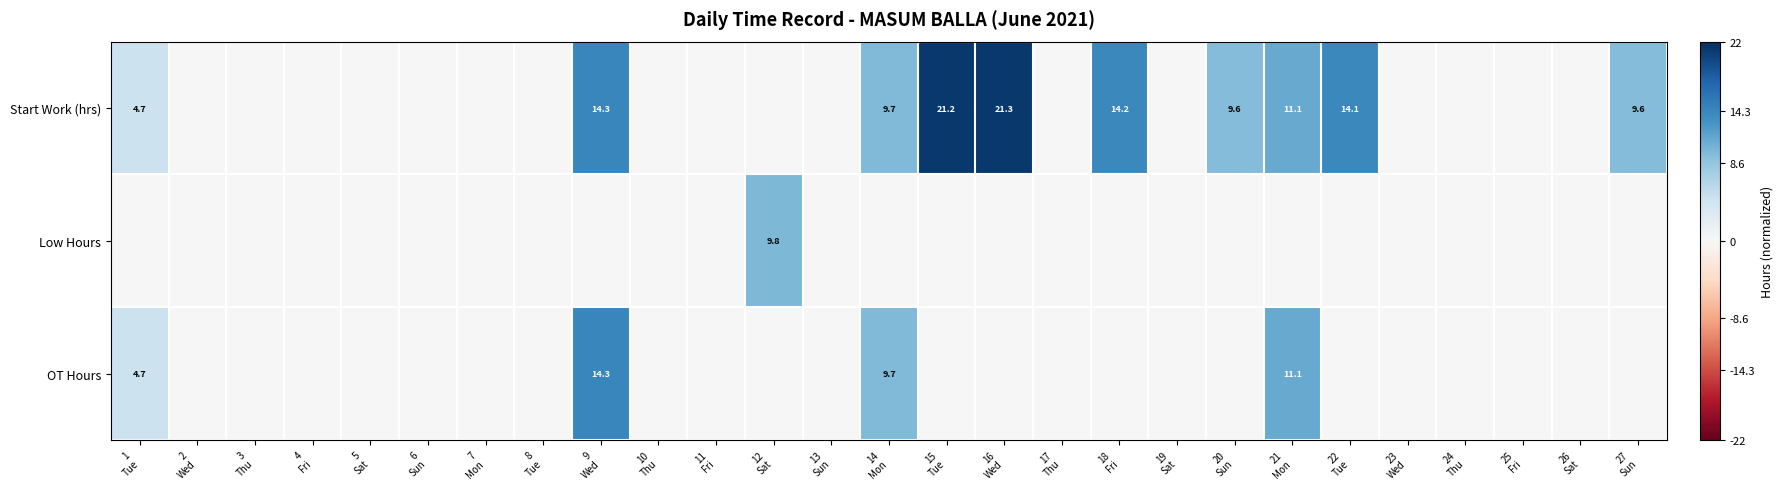

At which category is the sum across all series the highest?

9
Wed